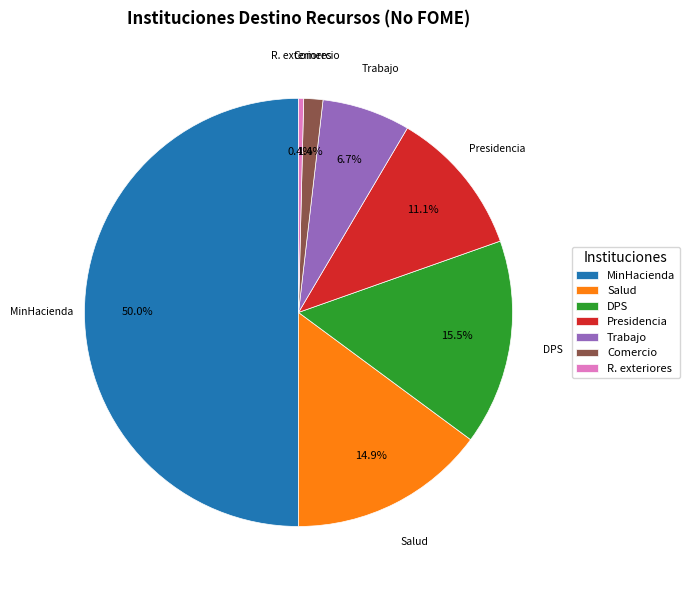

What percentage do Trabajo and Presidencia together represent?

17.8%